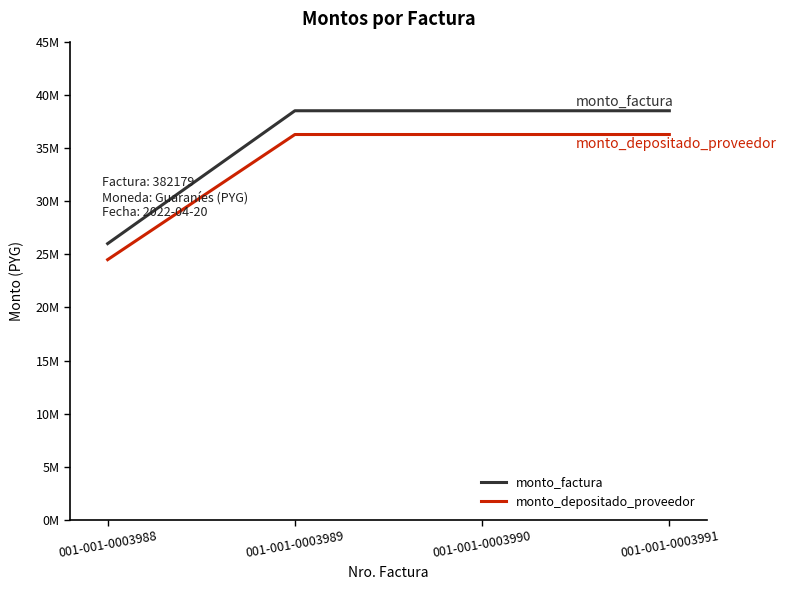

Reading left to right, list all the values displayed in this chart.

monto_factura: 26000000	38500000	38500000	38500000
monto_depositado_proveedor: 24490109	36264200	36264200	36264200